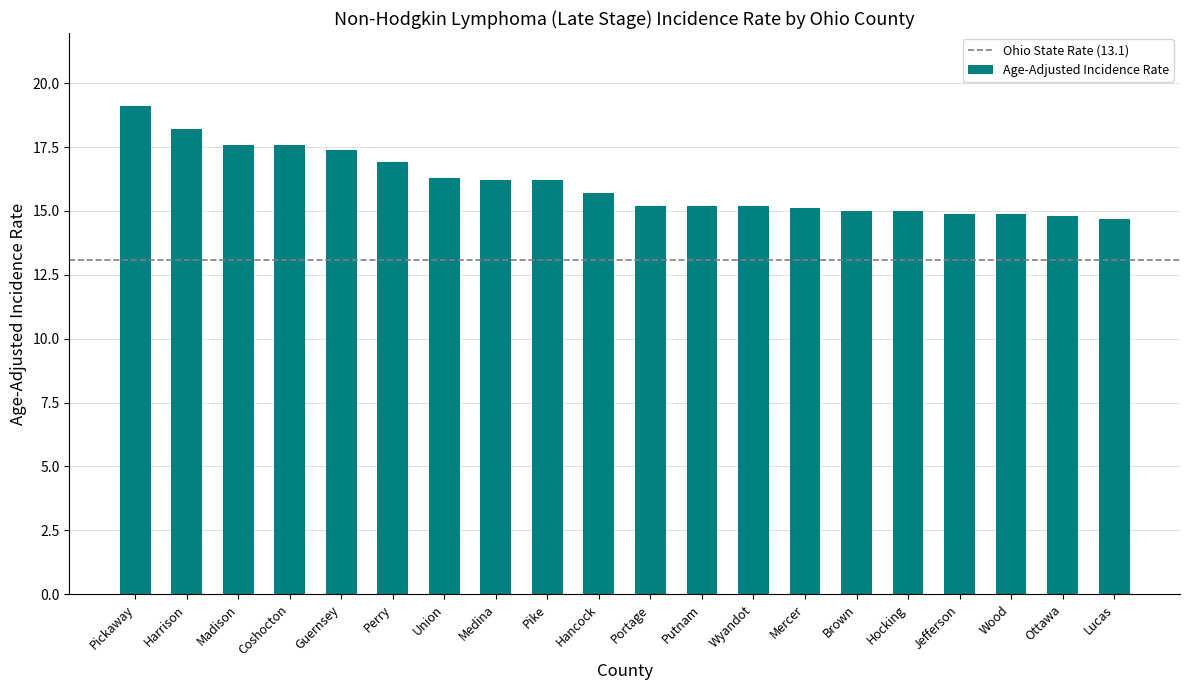

What is the label of the 11th bar from the right?

Hancock